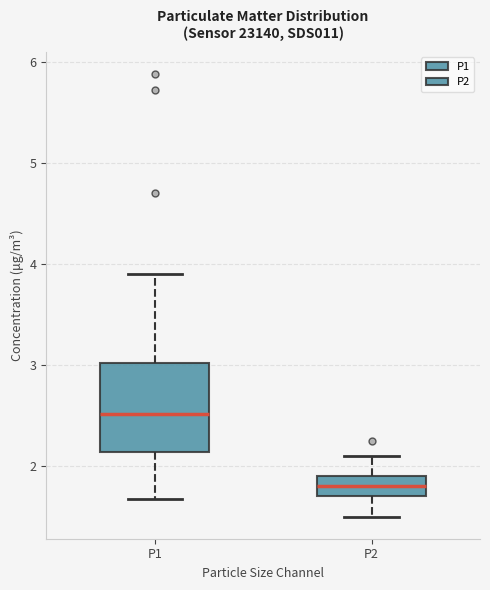

Where does the lower whisker of the box for P2 end on the y-axis? The values are not printed on the chart, so give them approximately, as read against the axis.

1.5